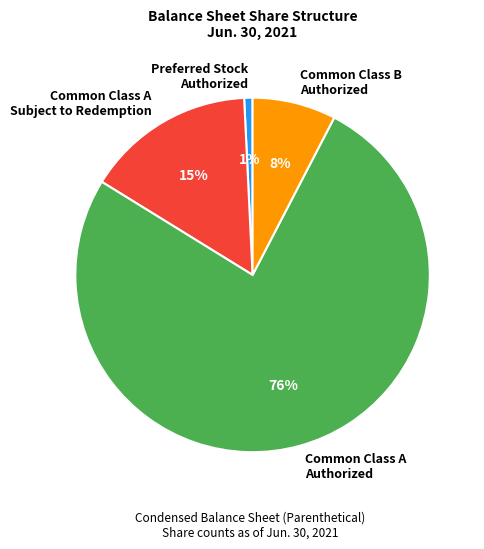

Which has a higher value, Preferred Stock Authorized or Common Class A Subject to Redemption?

Common Class A Subject to Redemption